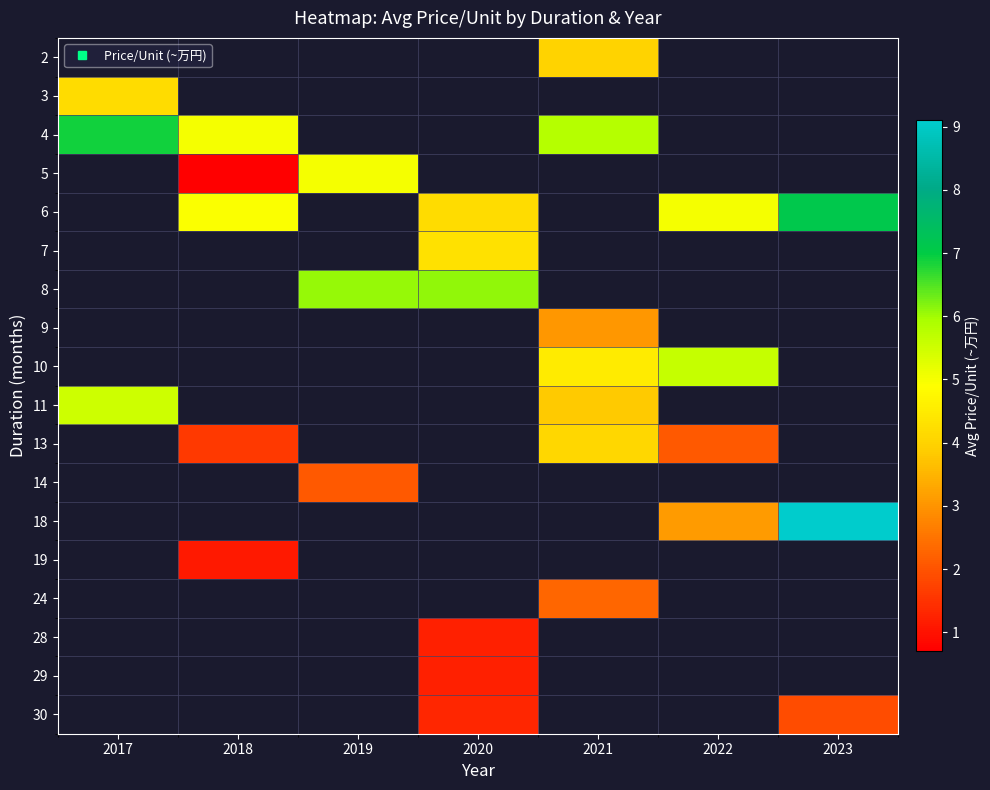

Which label corresponds to the smallest value in the chart?

2018